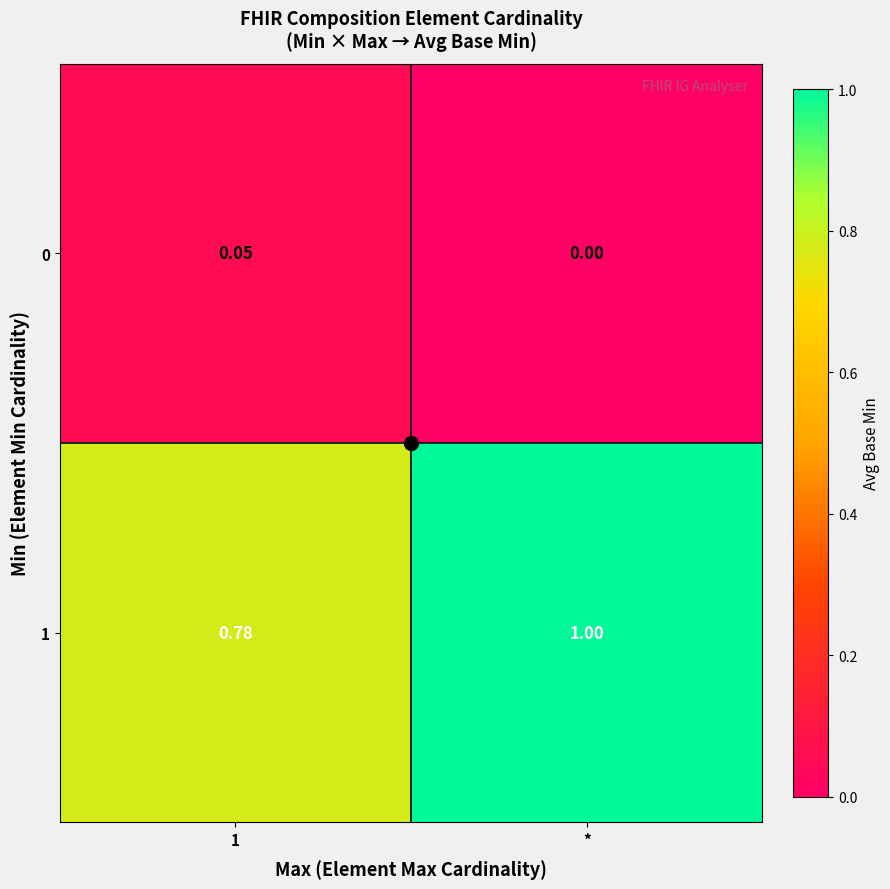

At which label does 1 reach its peak?

*